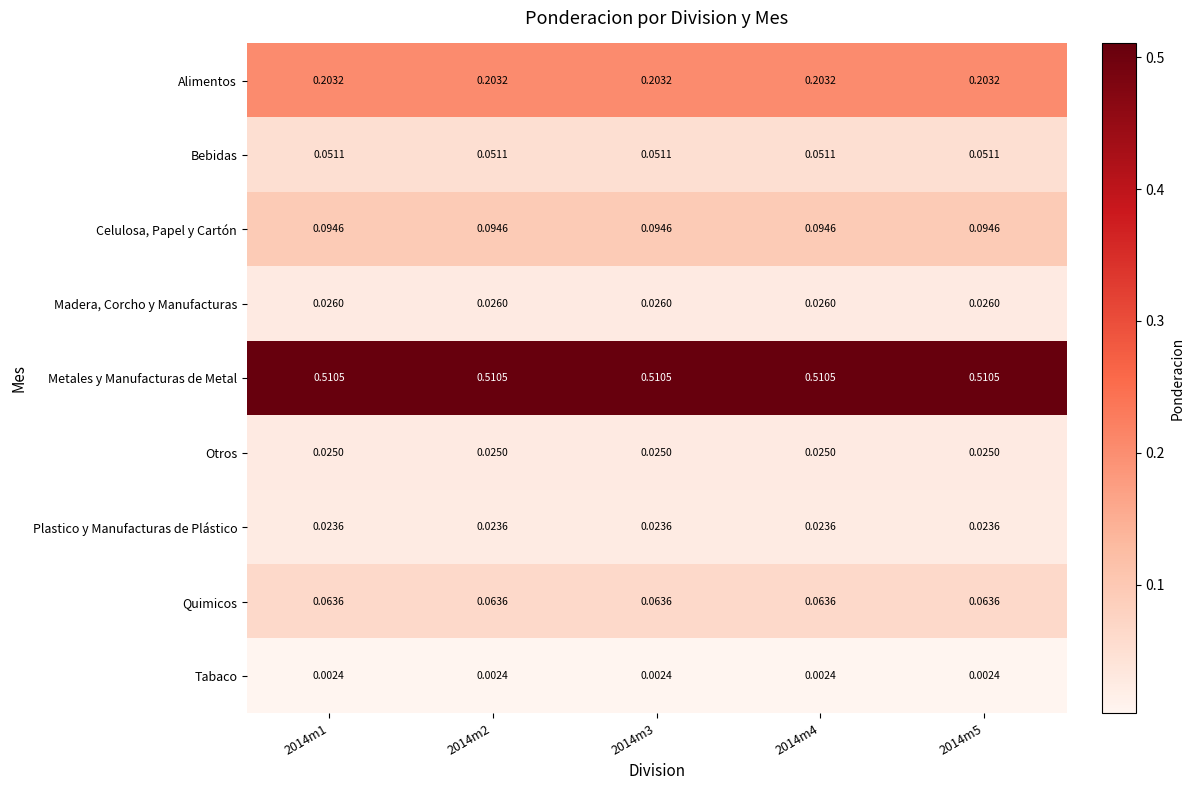

At 2014m3, list the series in order from smallest to largest.

Tabaco, Plastico y Manufacturas de Plástico, Otros, Madera, Corcho y Manufacturas, Bebidas, Quimicos, Celulosa, Papel y Cartón, Alimentos, Metales y Manufacturas de Metal